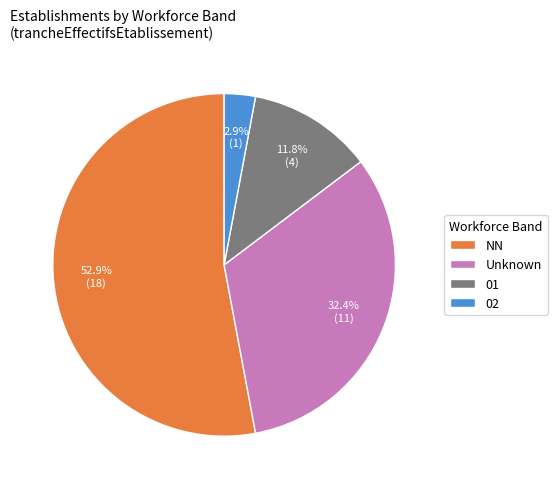

How many segments does this pie chart have?

4